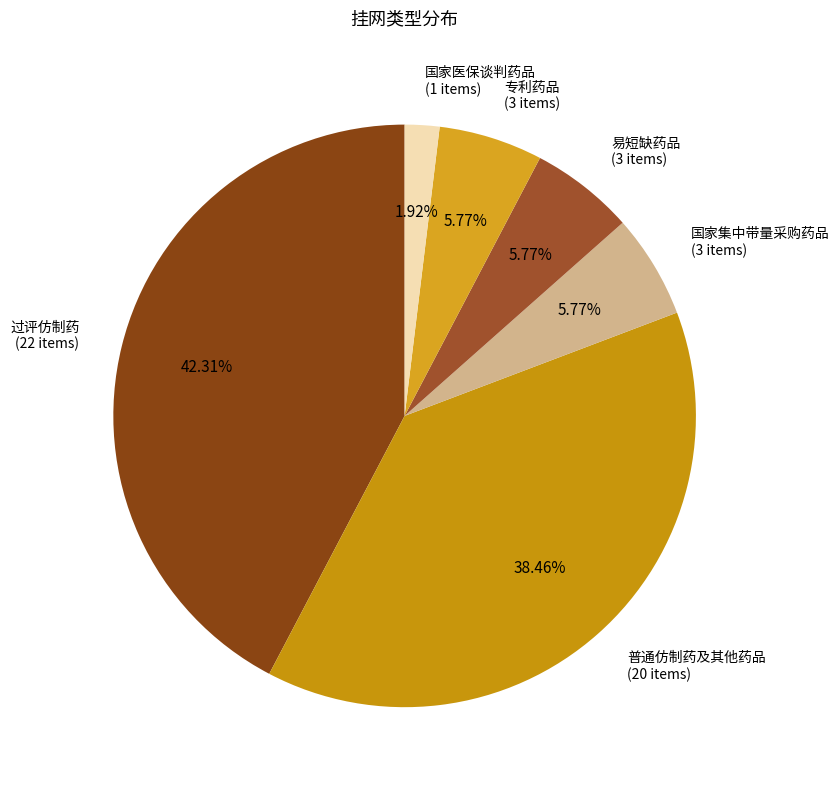

How many segments does this pie chart have?

6